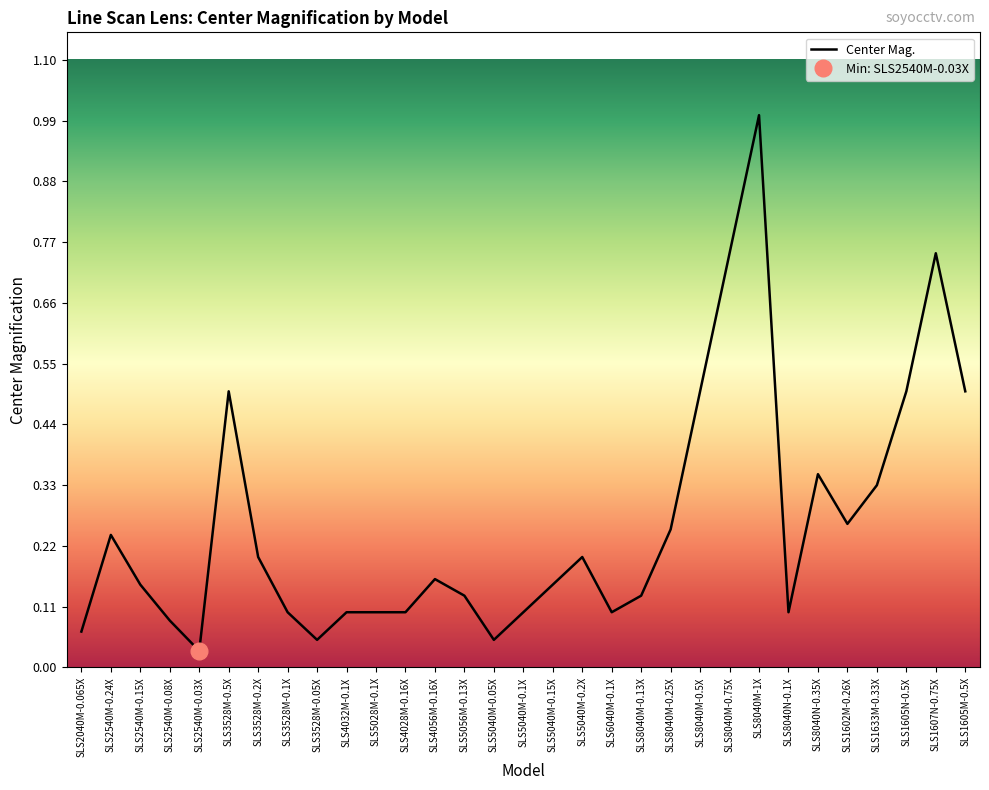

True or false: the data shows 0.2 at SLS2540M-0.24X.

True